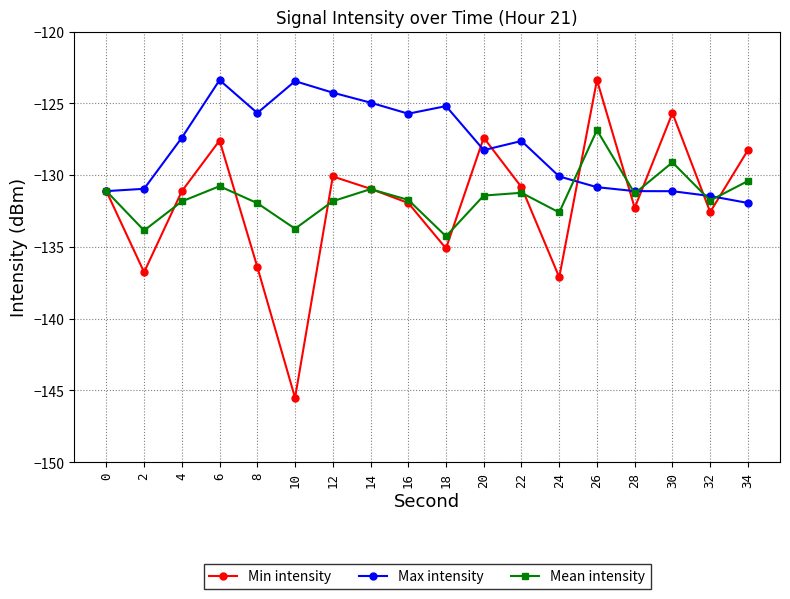

What is the difference between the Mean intensity values at 16 and 24?

0.9